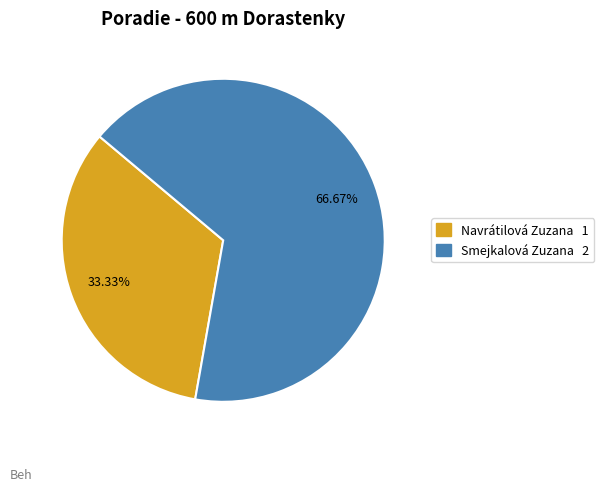

How many slices are in this pie chart?

2